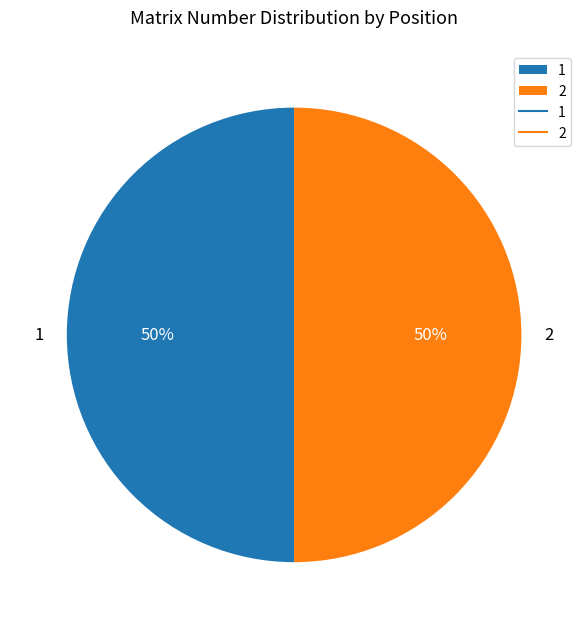

Do 1 and 2 together represent more than half of the pie?

Yes